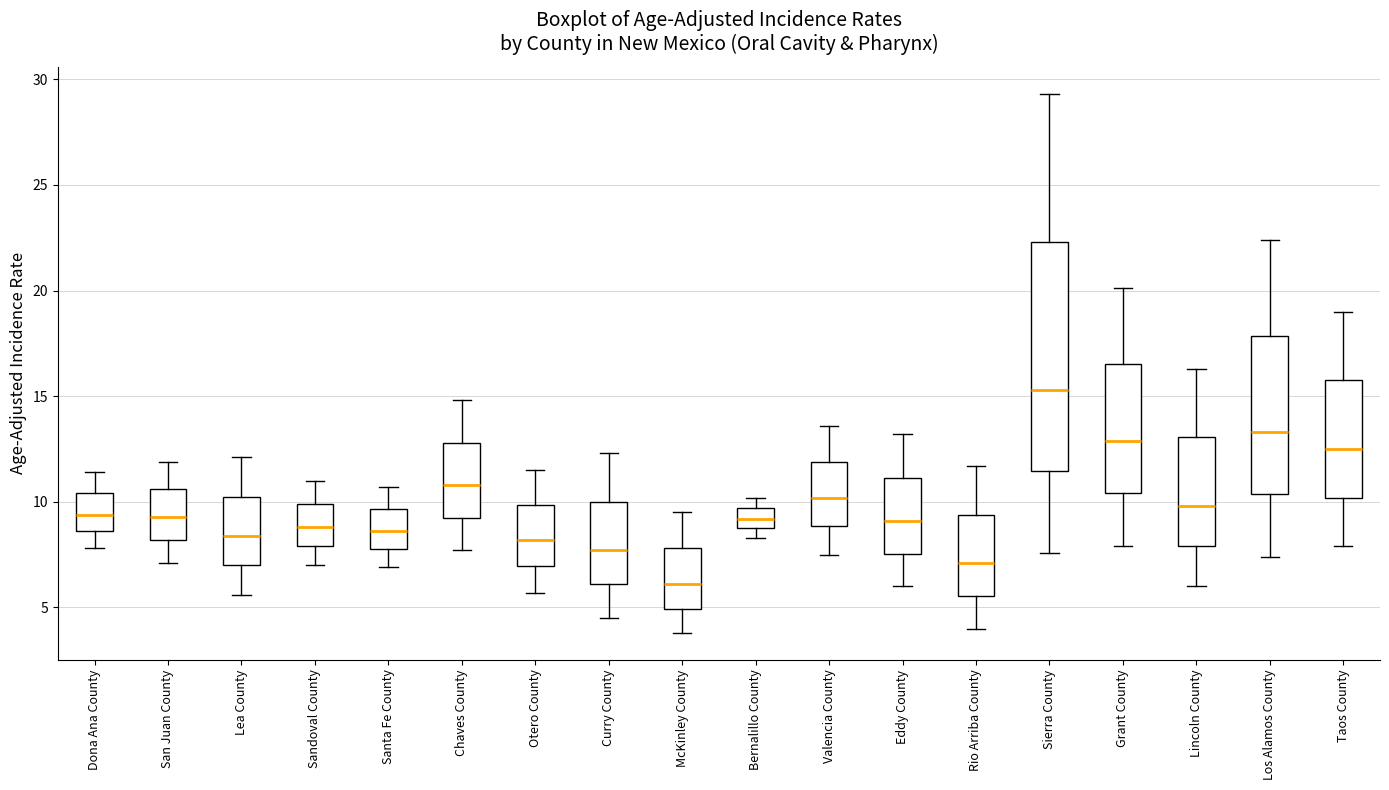

Which box is the tallest, from its lower edge to its upper edge?

Sierra County